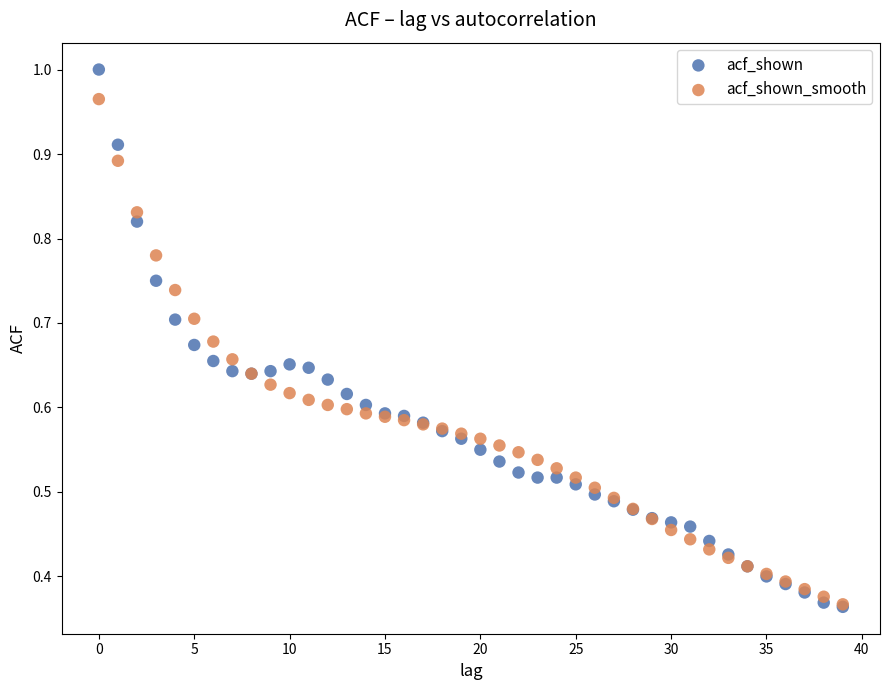

What are all the series names shown in the legend?

acf_shown, acf_shown_smooth